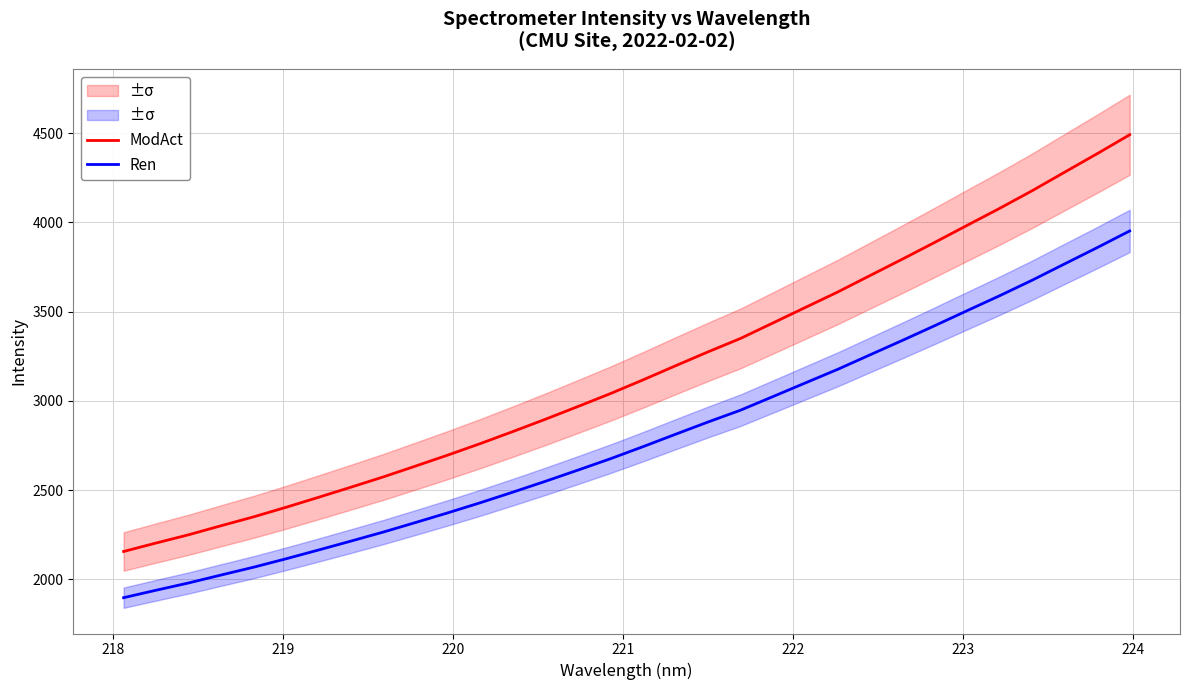

True or false: Ren has more than 2 points higher than both neighbors.

False